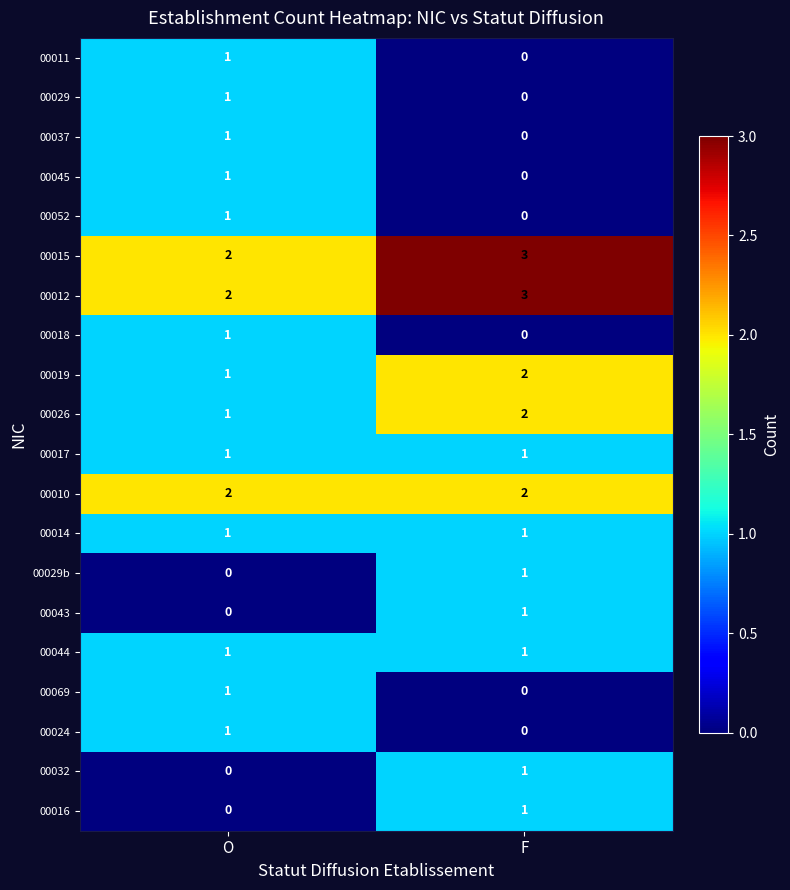

Which label corresponds to the largest value in the chart?

F